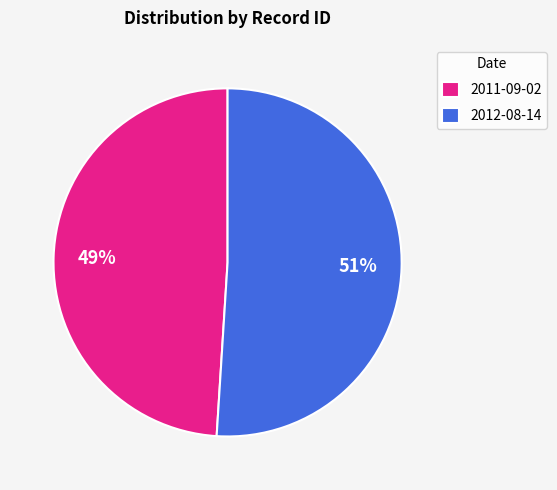

Combined, do 2012-08-14 and 2011-09-02 account for over 50%?

Yes